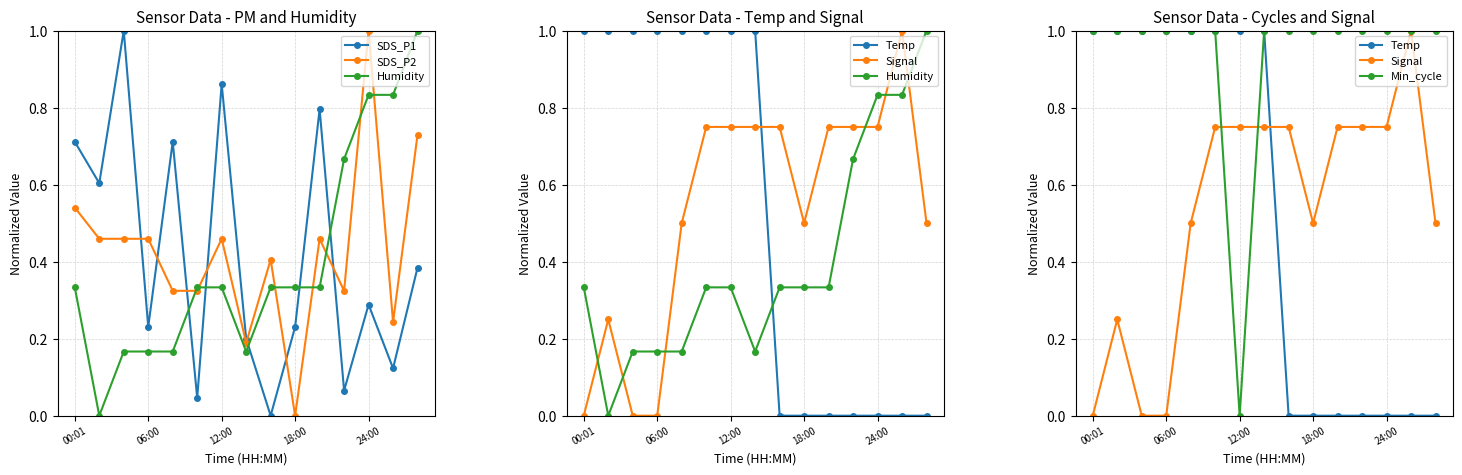

Reading left to right, extract all data points from this chart.

SDS_P1: 0.7	0.6	1.0	0.2	0.7	0.0	0.9	0.2	0.0	0.2	0.8	0.1	0.3	0.1	0.4
SDS_P2: 0.5	0.5	0.5	0.5	0.3	0.3	0.5	0.2	0.4	0.0	0.5	0.3	1.0	0.2	0.7
Humidity: 0.3	0.0	0.2	0.2	0.2	0.3	0.3	0.2	0.3	0.3	0.3	0.7	0.8	0.8	1.0
Temp: 1.0	1.0	1.0	1.0	1.0	1.0	1.0	1.0	0.0	0.0	0.0	0.0	0.0	0.0	0.0
Signal: 0.0	0.2	0.0	0.0	0.5	0.8	0.8	0.8	0.8	0.5	0.8	0.8	0.8	1.0	0.5
Min_cycle: 1.0	1.0	1.0	1.0	1.0	1.0	0.0	1.0	1.0	1.0	1.0	1.0	1.0	1.0	1.0